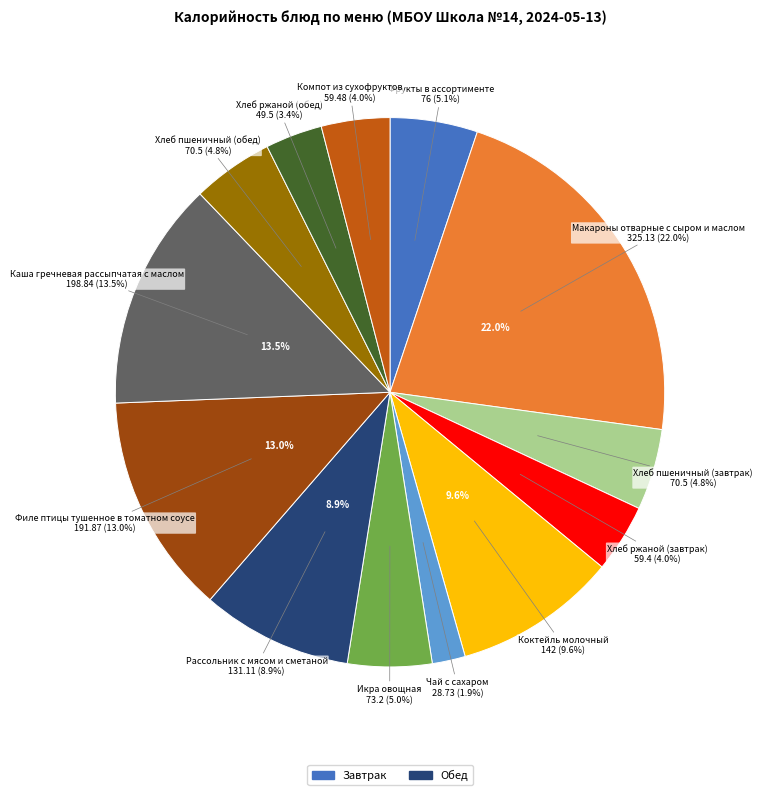

Which has a higher value, Икра овощная or Хлеб пшеничный (обед)?

Икра овощная